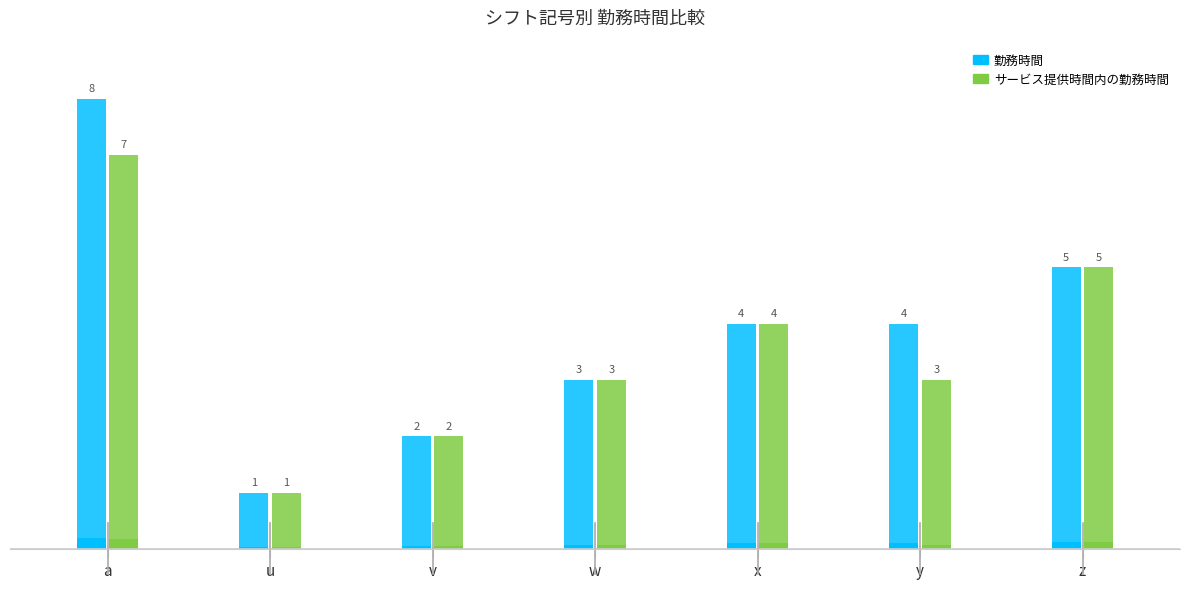

What are all the series names shown in the legend?

勤務時間, サービス提供時間内の勤務時間